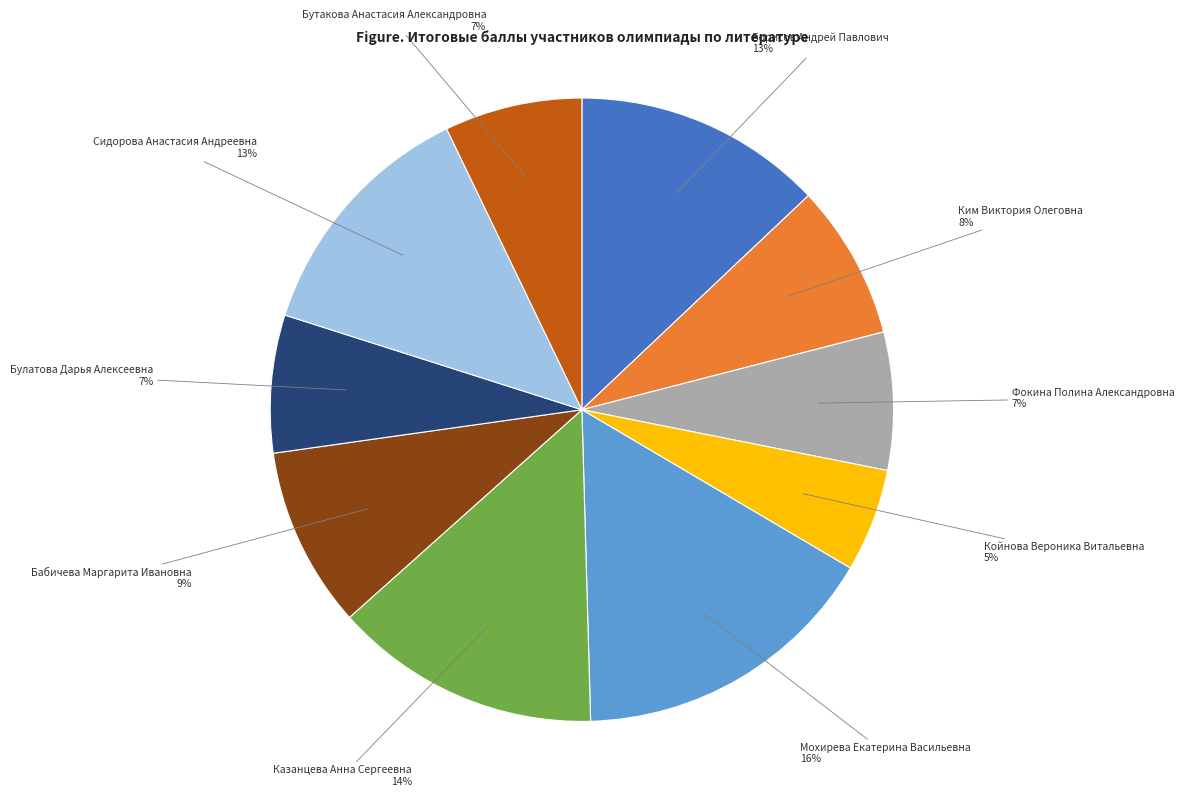

To the nearest percent, what is the difference between the largest and smallest slice percentages?

11%